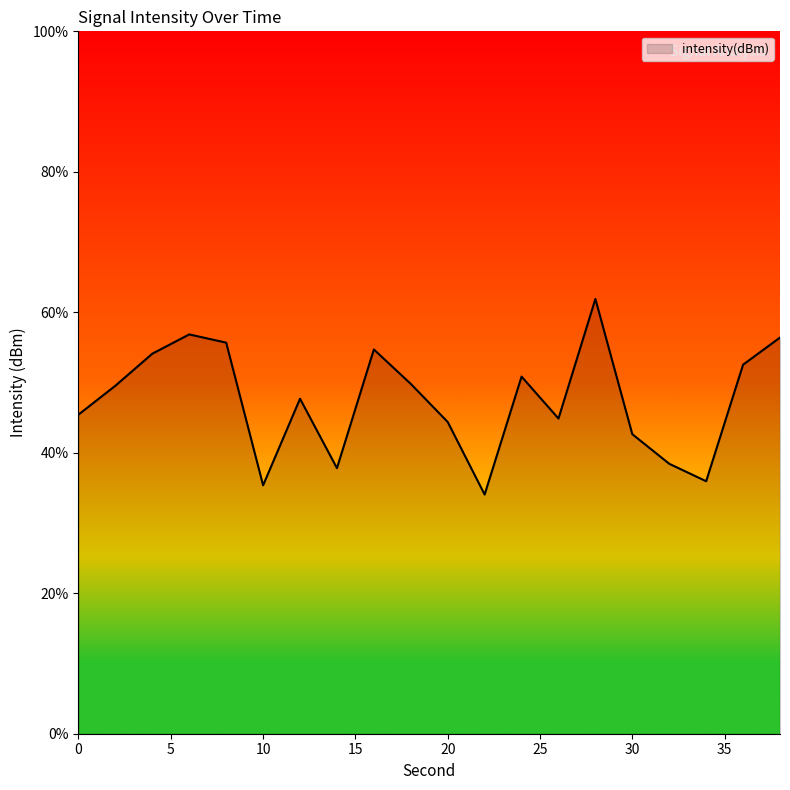

What is the greatest value displayed?

61.9